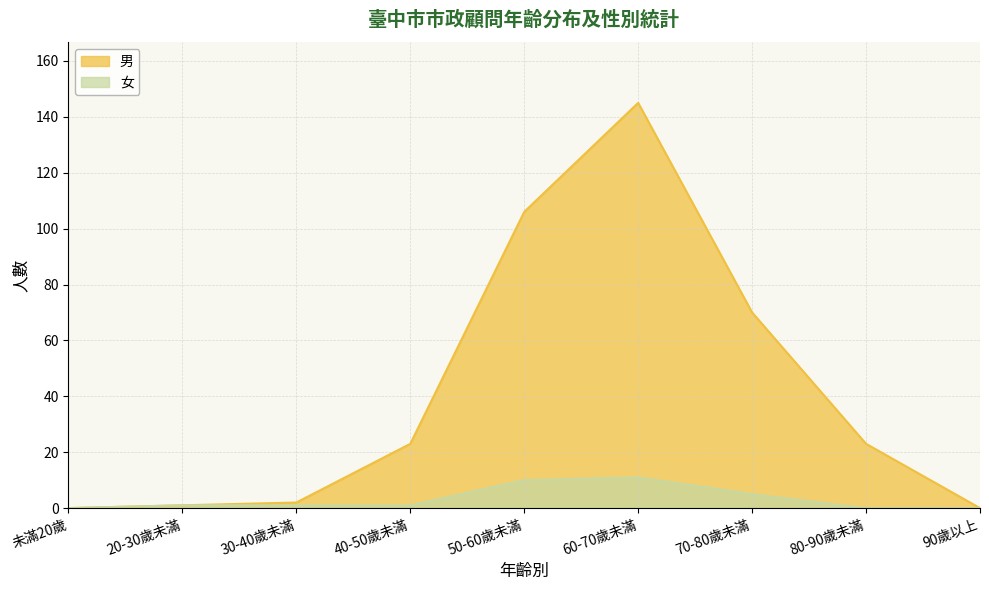

What is the maximum value for 女?

11